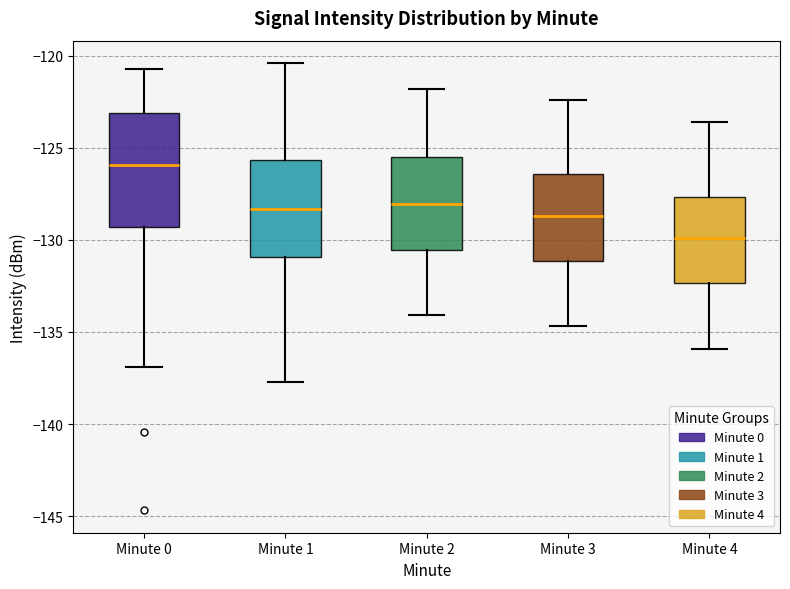

Reading left to right, transcribe this box plot: for each box, give where its median line is, the range the box spans, and where its two whiskers end, as read against the y-axis. The values are not printed on the chart, so give them approximately, as read against the axis.

Minute 0: median -126.0, box -129.5 to -123.0, whiskers -137.0 to -120.5
Minute 1: median -128.5, box -131.0 to -125.5, whiskers -137.5 to -120.5
Minute 2: median -128.0, box -130.5 to -125.5, whiskers -134.0 to -122.0
Minute 3: median -128.5, box -131.0 to -126.5, whiskers -134.5 to -122.5
Minute 4: median -130.0, box -132.5 to -127.5, whiskers -136.0 to -123.5